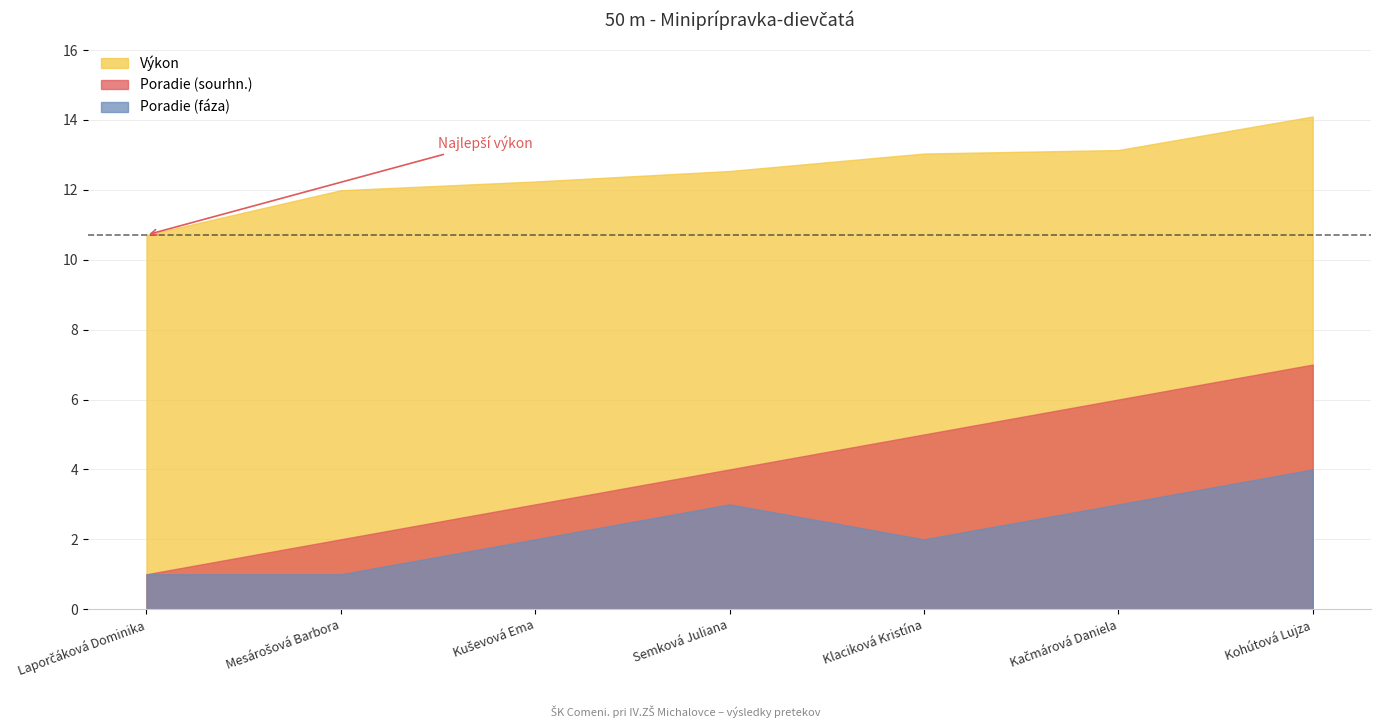

What is the difference between the maximum and minimum values in the Výkon series?

3.4